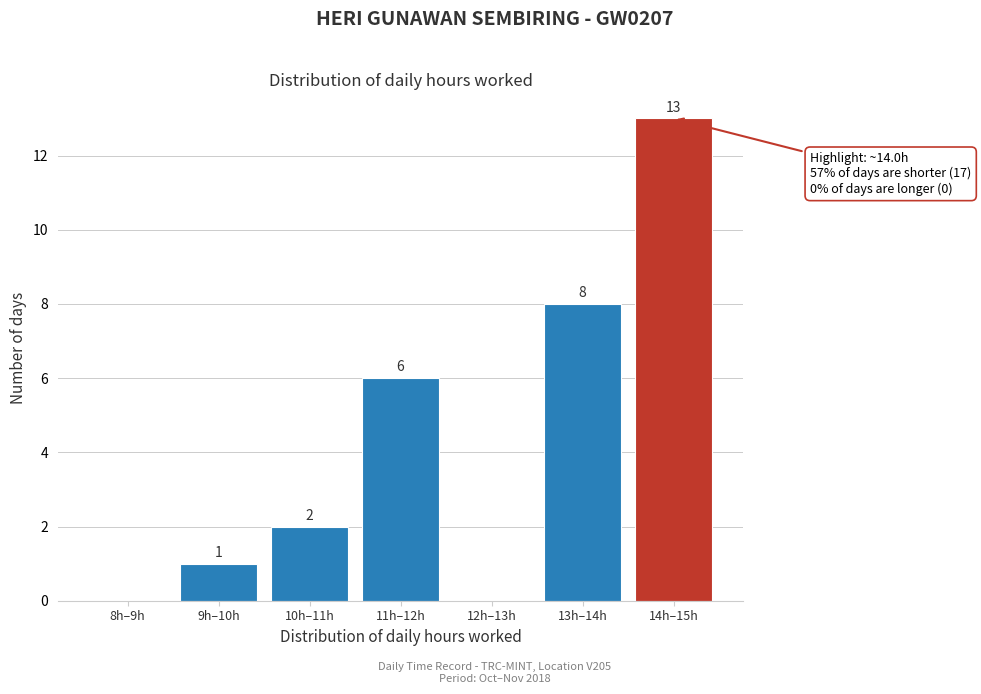

Reading left to right, transcribe all the data shown in this chart.

8h–9h=0	9h–10h=1	10h–11h=2	11h–12h=6	12h–13h=0	13h–14h=8	14h–15h=13